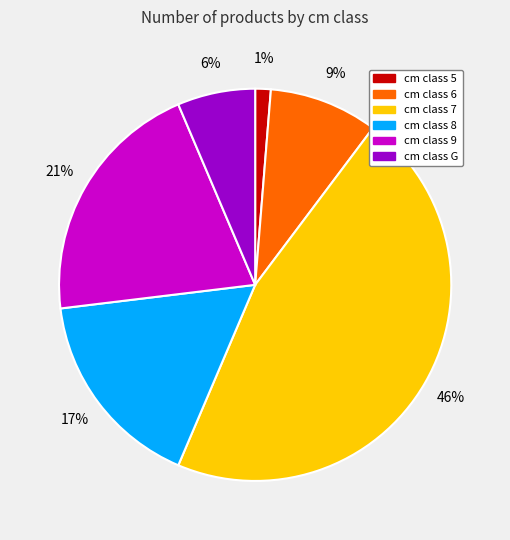

Does any single category account for the majority?

No